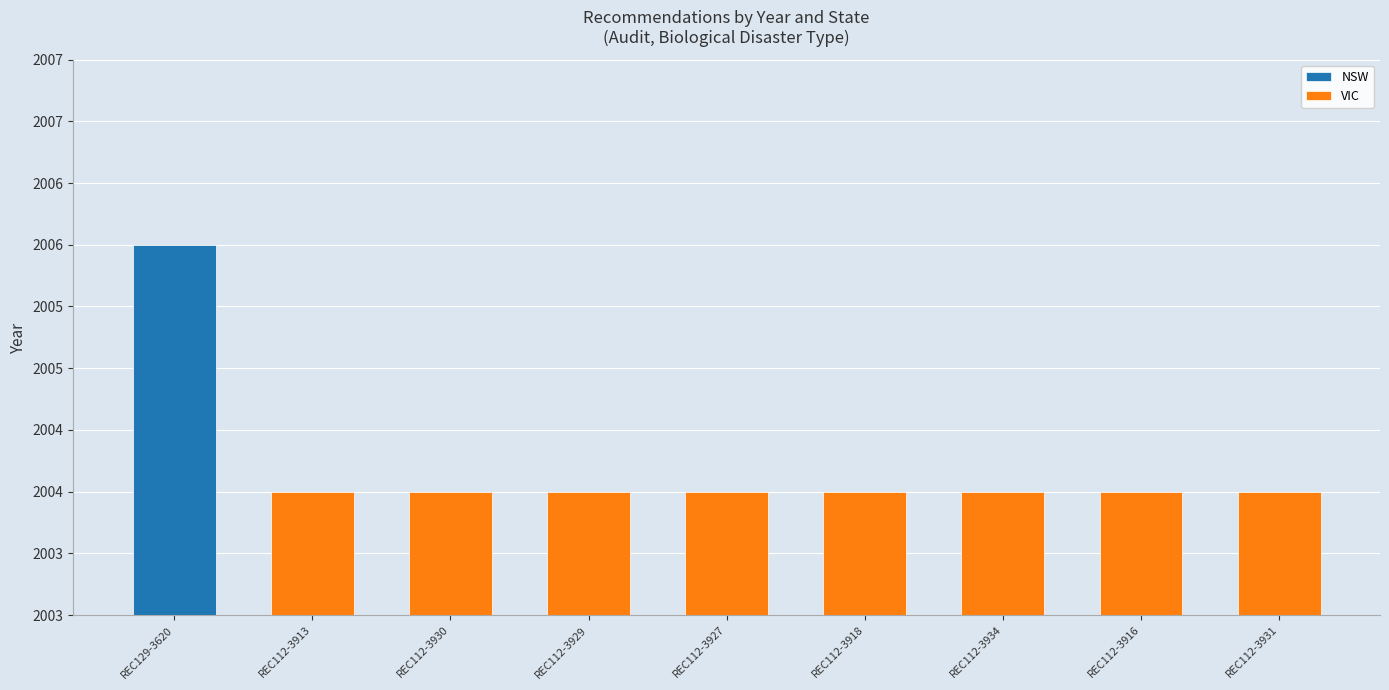

Count the number of values greater than 2004.

1